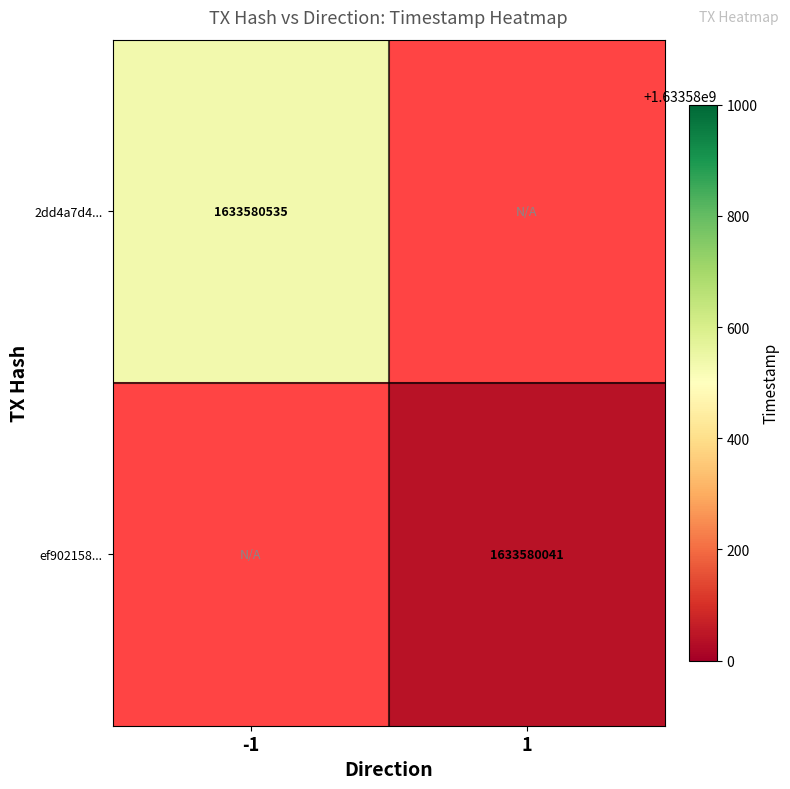

Is the value of 2dd4a7d43697c79677351265a01501a9f522b10 at 1 greater than the value of ef902158e4555e5299c56cff3f91657bcf6eaa8 at 1?

Yes